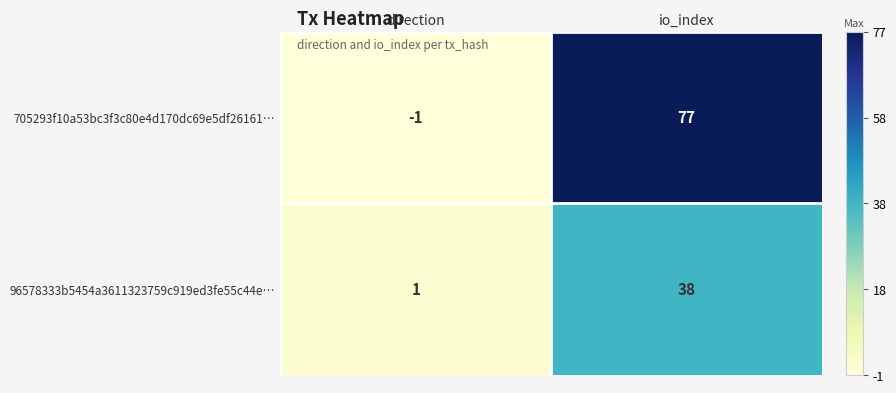

Which category has the highest value in the 705293f10a53bc3f3c80e4d170dc69e5df26161… series?

io_index